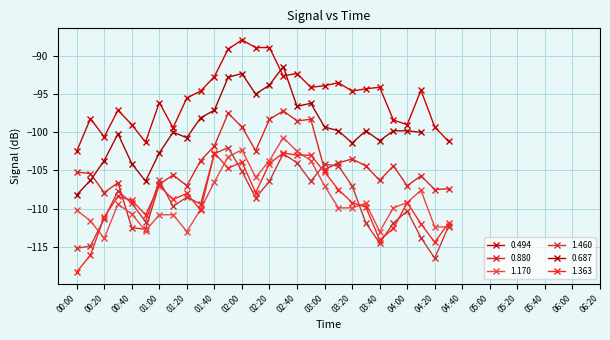

True or false: 1.170 and 1.460 intersect in this chart.

True